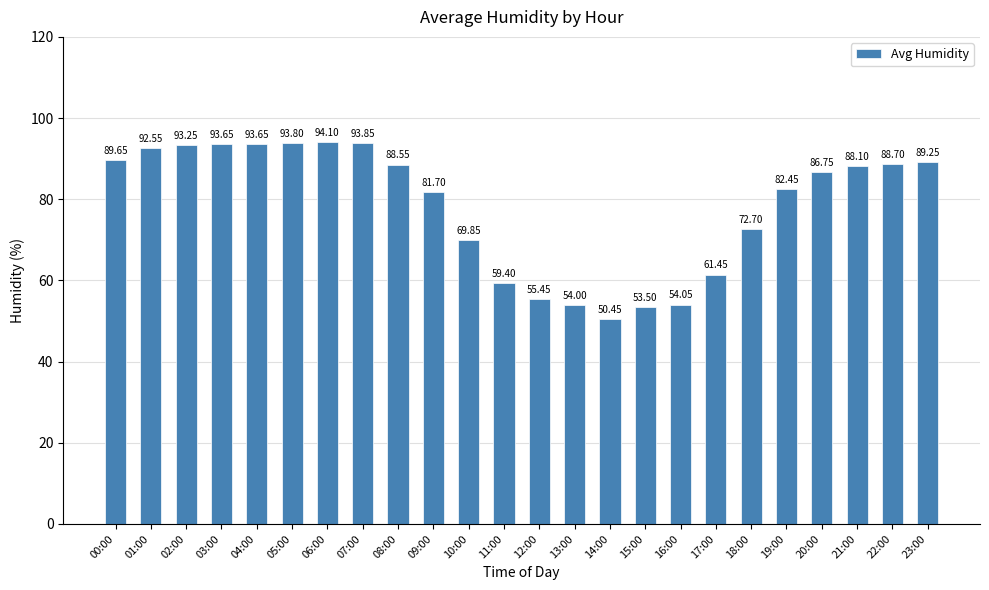

Is it true that the value at 19:00 is 36.6?

False